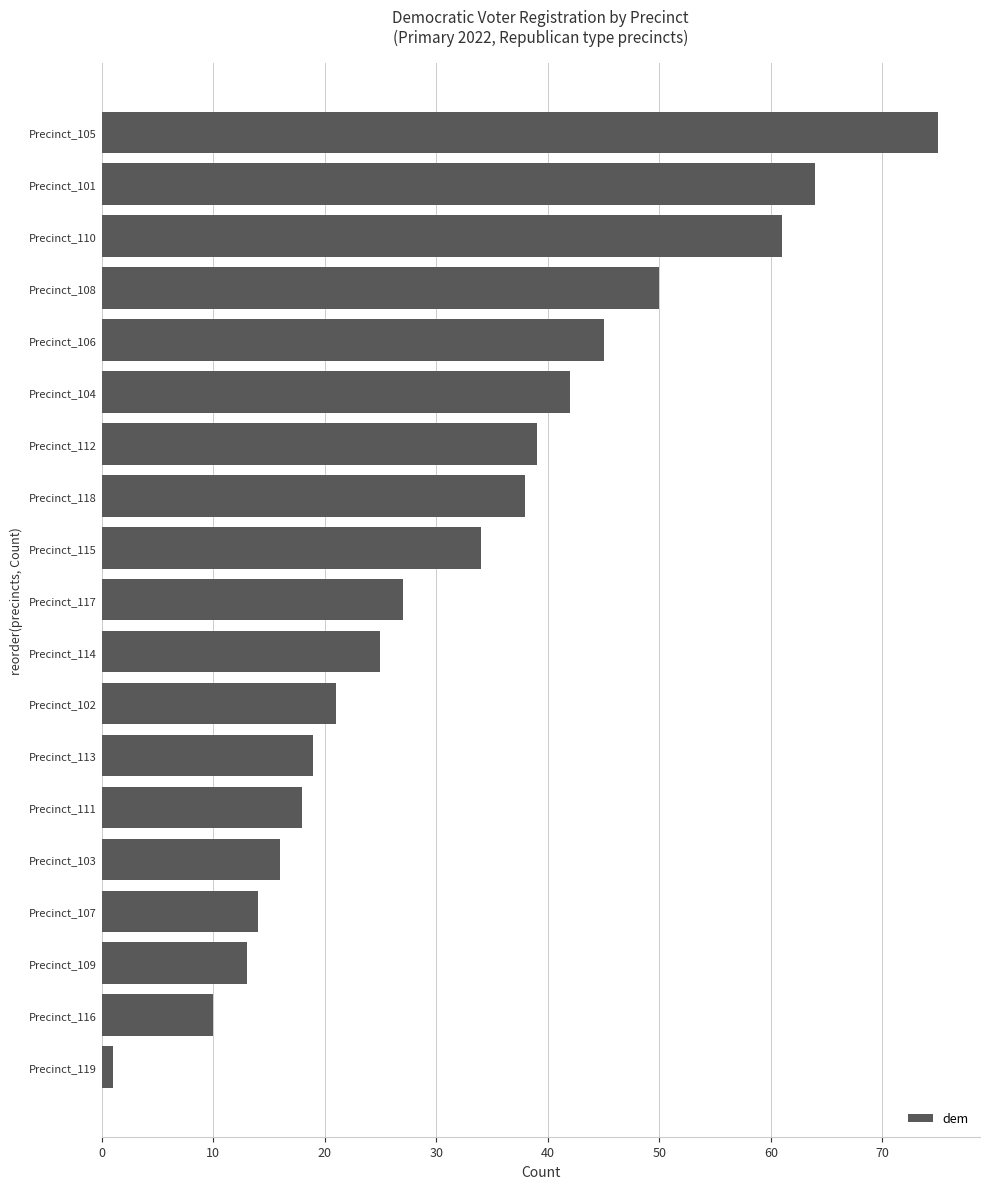

Rank the categories by value from lowest to highest.

Precinct_119, Precinct_116, Precinct_109, Precinct_107, Precinct_103, Precinct_111, Precinct_113, Precinct_102, Precinct_114, Precinct_117, Precinct_115, Precinct_118, Precinct_112, Precinct_104, Precinct_106, Precinct_108, Precinct_110, Precinct_101, Precinct_105